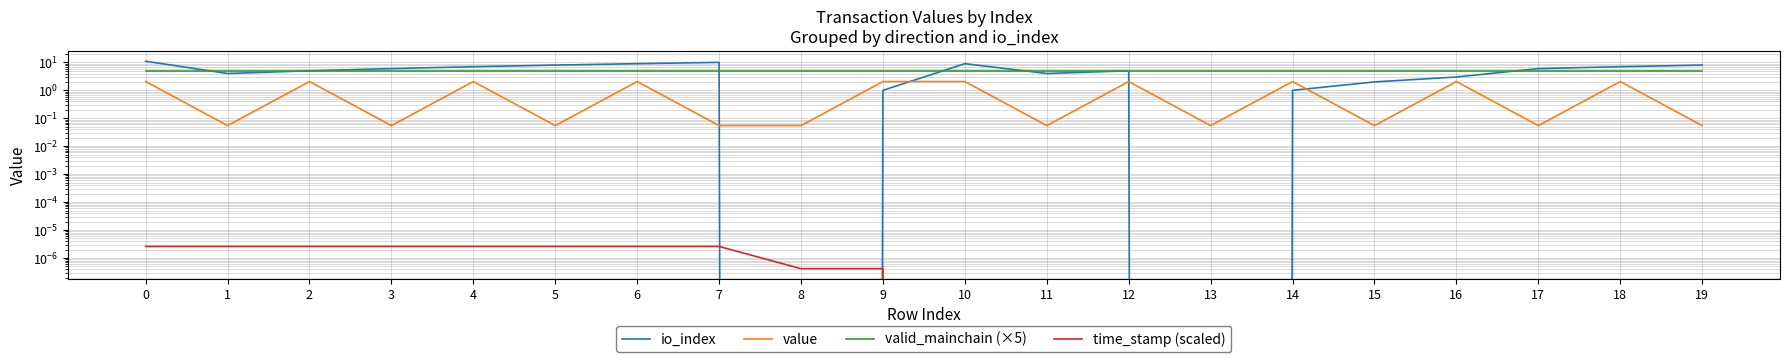

What are all the series names shown in the legend?

io_index, value, valid_mainchain (×5), time_stamp (scaled)